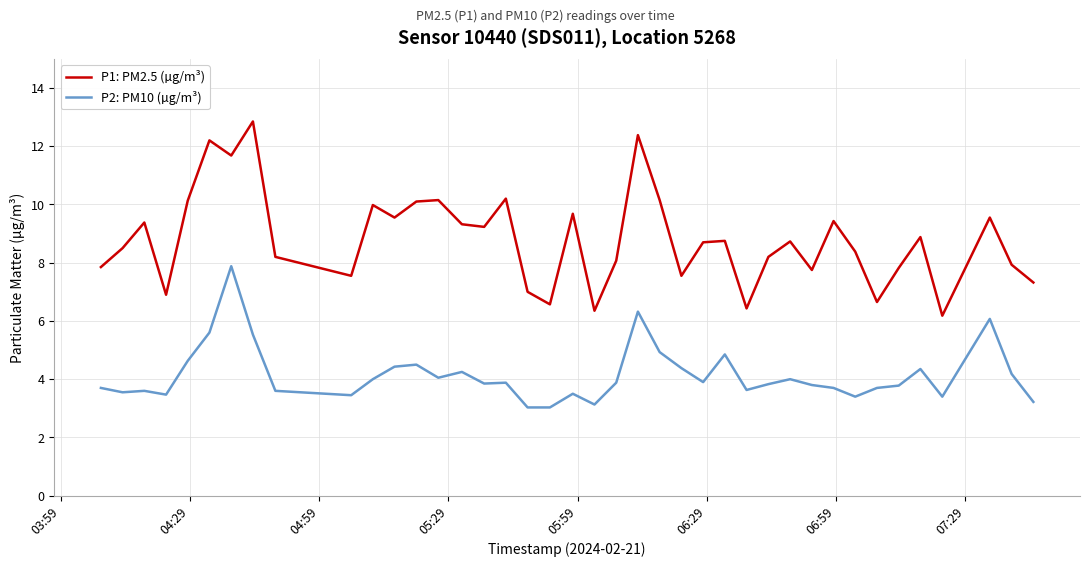

Rank the series by their maximum value, from highest to lowest.

P1: PM2.5 (µg/m³), P2: PM10 (µg/m³)